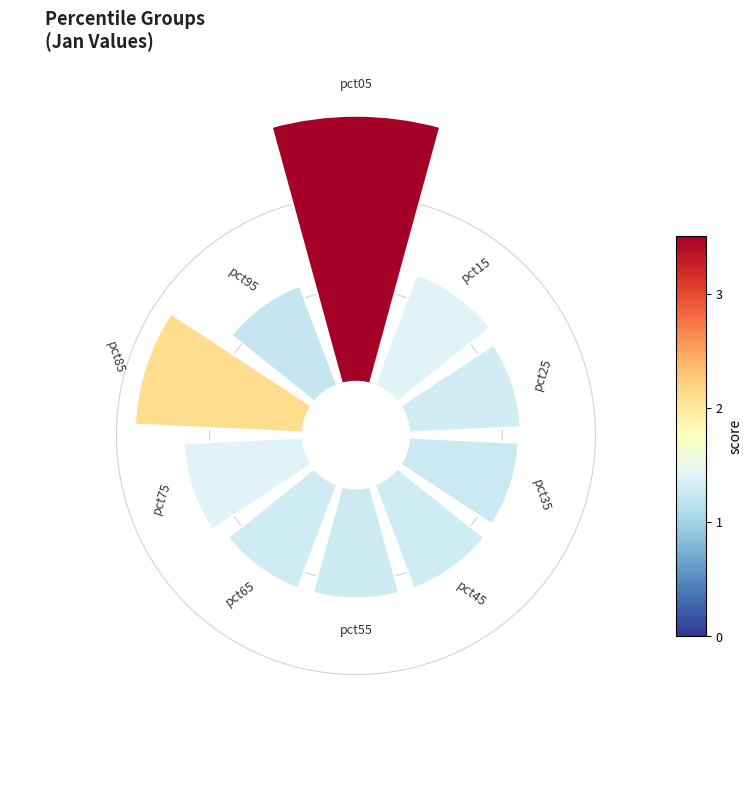

What percentage is NOT represented by 180°?

91.7%